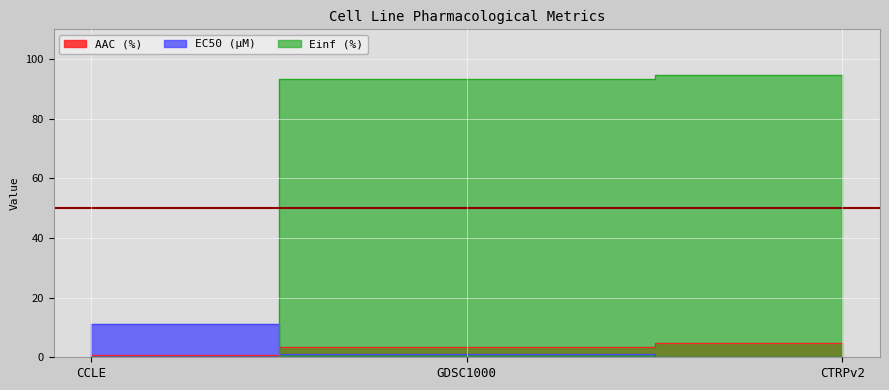

Reading right to left, transcribe all the data shown in this chart.

AAC (%): CTRPv2=4.9	GDSC1000=3.3	CCLE=0.7
EC50 (µM): CTRPv2=0.0	GDSC1000=1.3	CCLE=11.1
Einf (%): CTRPv2=94.6	GDSC1000=93.3	CCLE=0.0